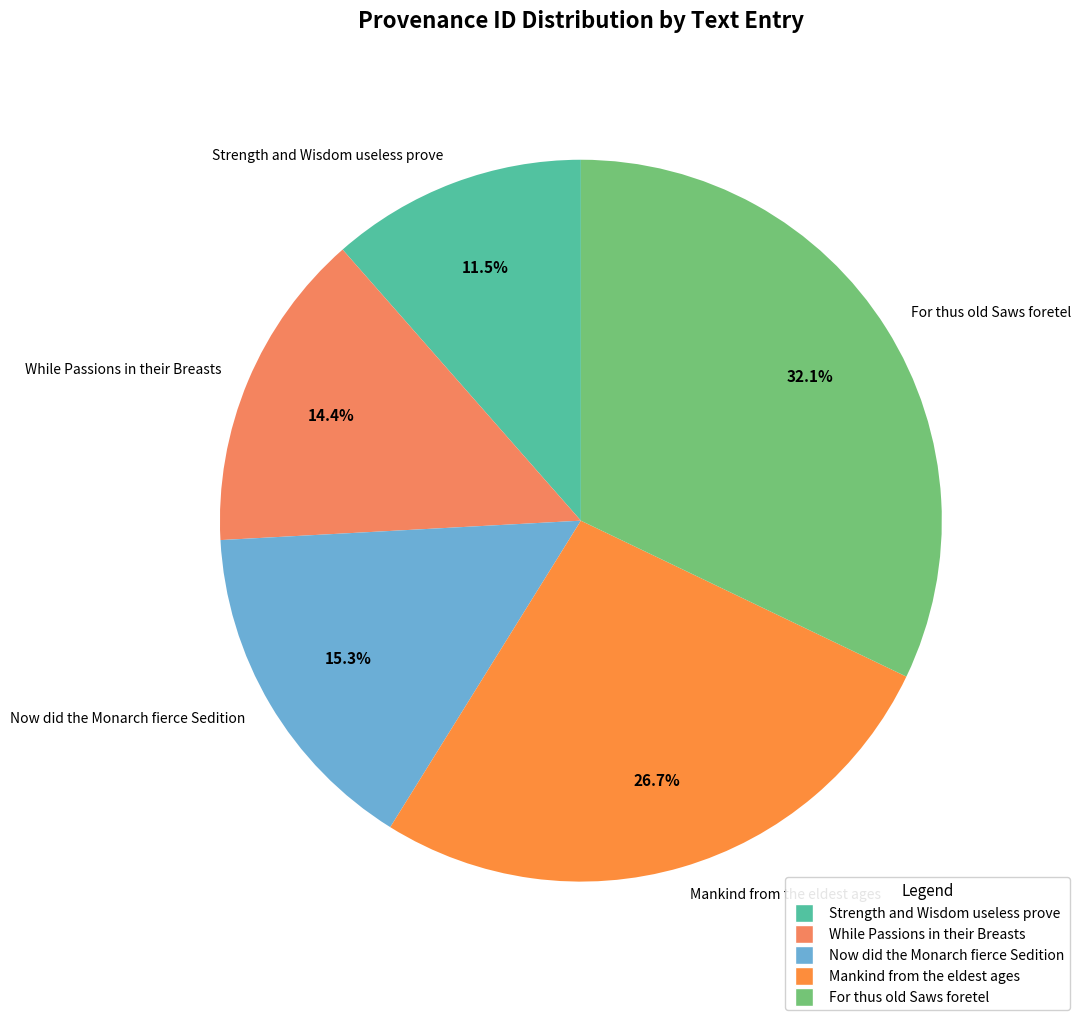

The Now did the Monarch fierce Sedition slice represents 15% of the pie. True or false?

True